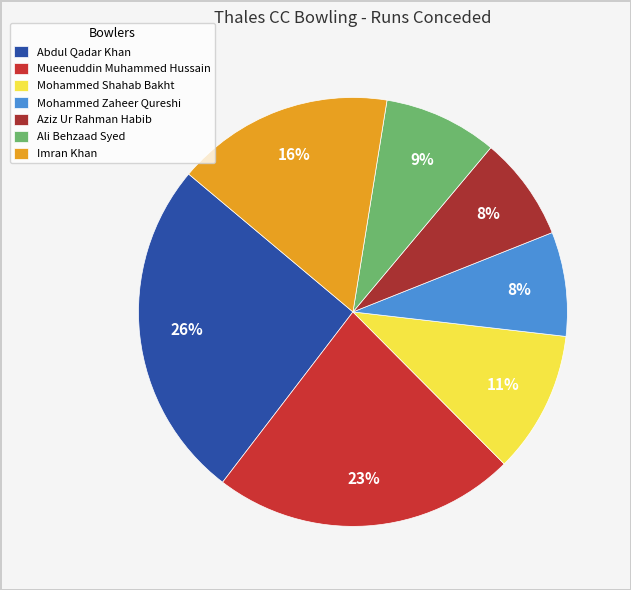

To the nearest percent, what is the combined percentage of Imran Khan and Ali Behzaad Syed?

25%